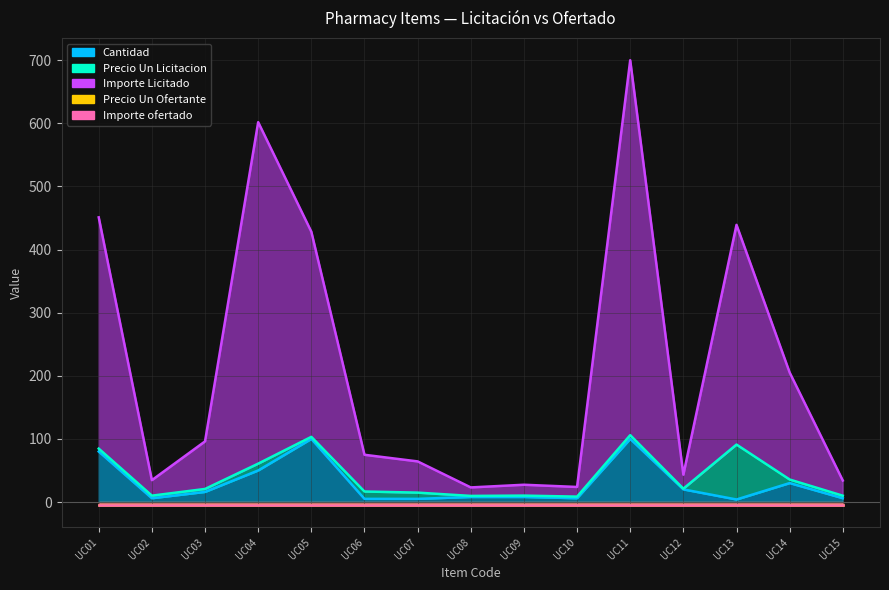

What is the sum of all Cantidad values?

444